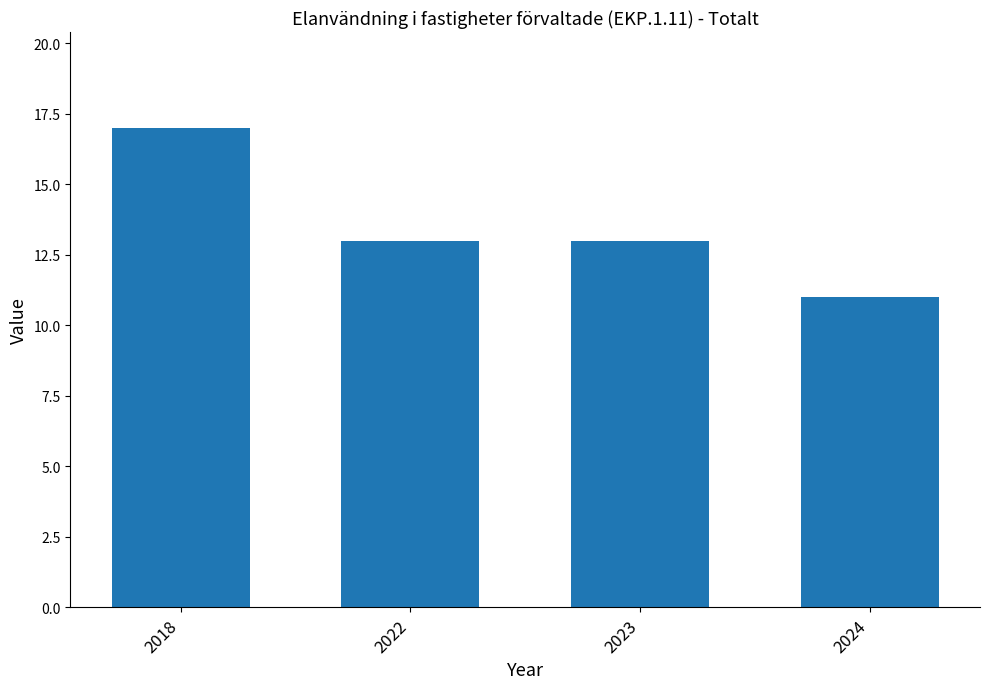

True or false: the data shows 13 at 2023.

True